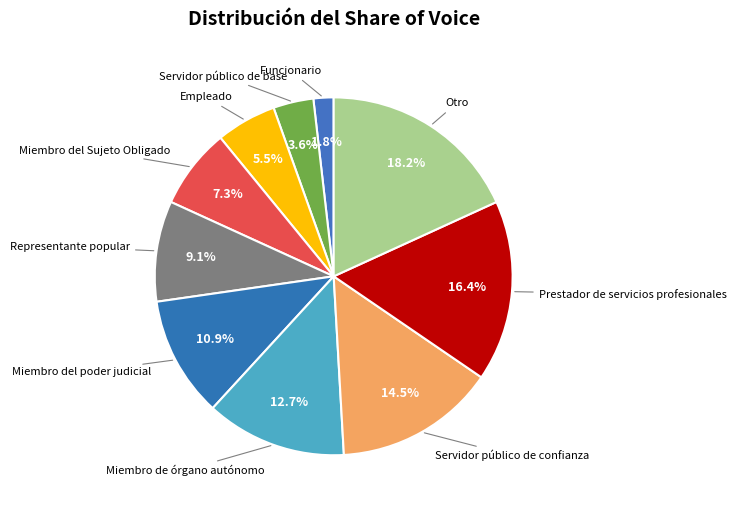

What is the largest slice in the pie chart?

Otro